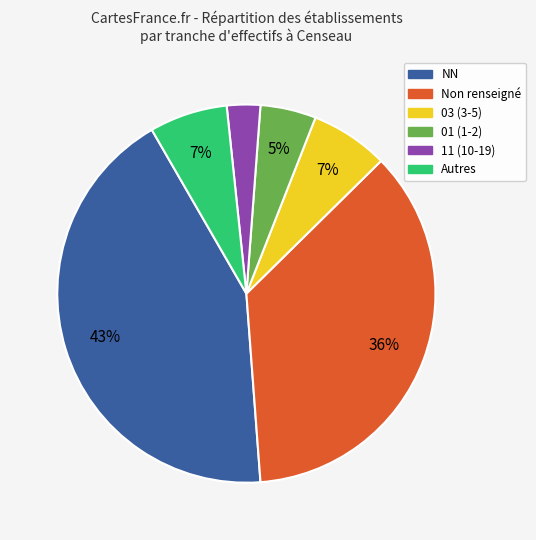

To the nearest percent, what is the difference between the largest and smallest slice percentages?

40%